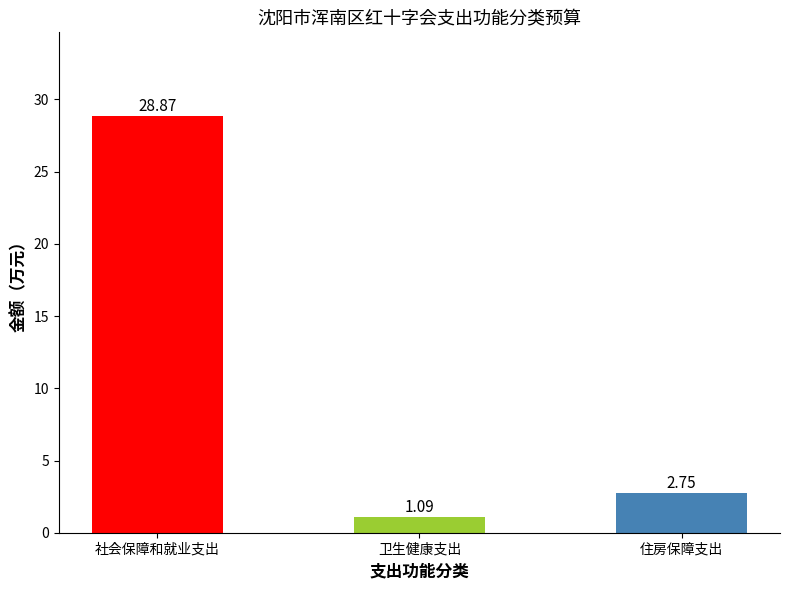

What is the difference between the second highest and minimum values?

1.7